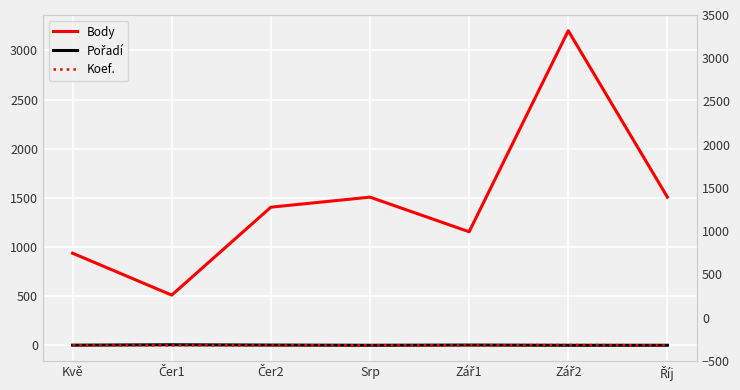

At which label is Koef. closest to 3?

Kvě